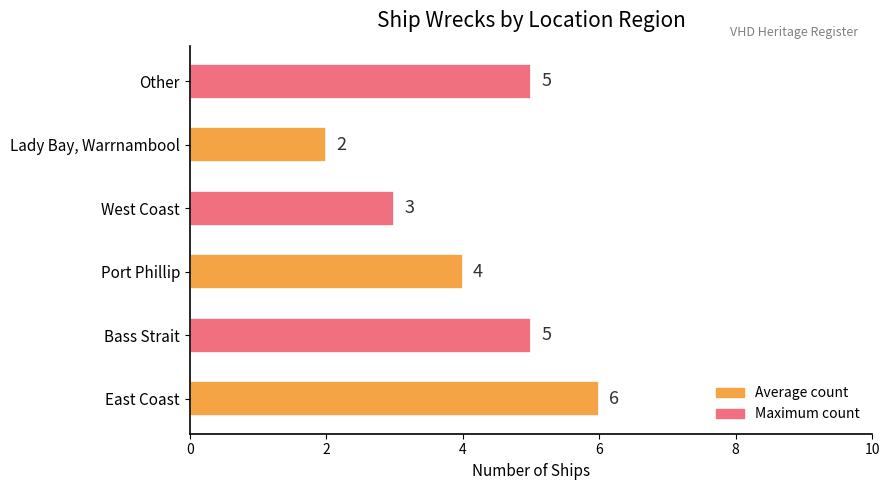

What is the difference between the maximum and minimum values?

4